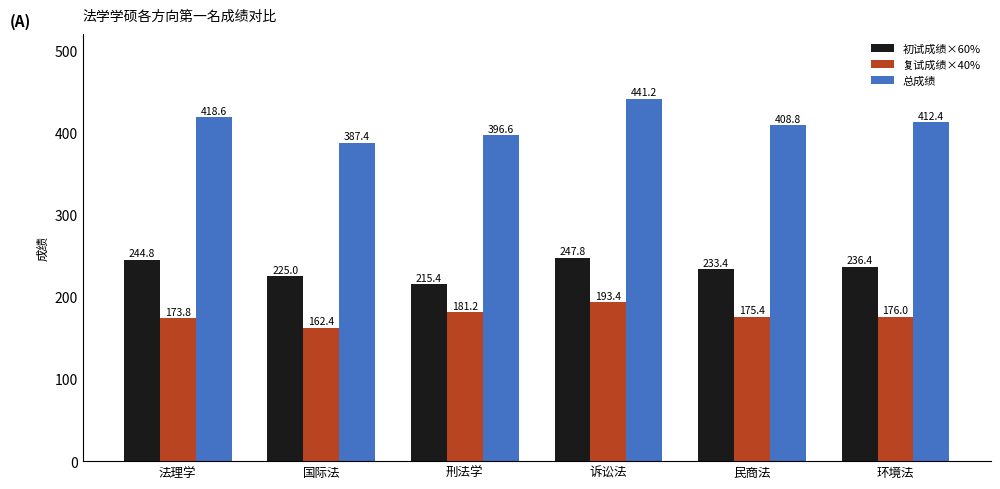

Which series has the largest range (max minus min)?

总成绩